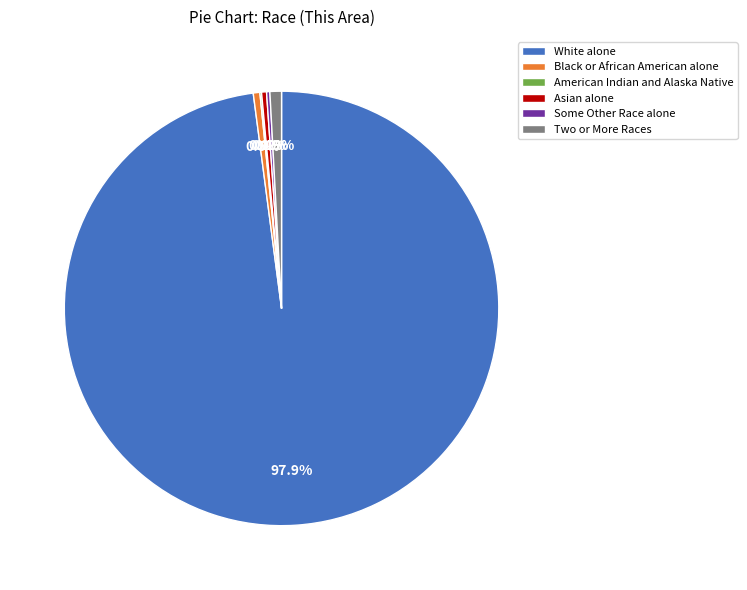

Which category accounts for the majority?

White alone